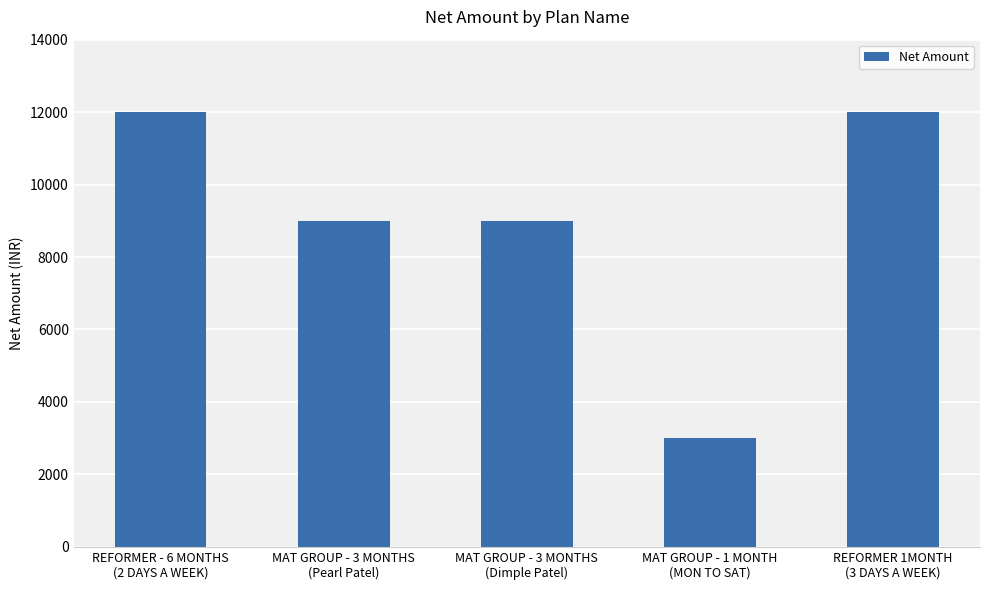

What is the difference between the values at MAT GROUP - 1 MONTH
(MON TO SAT) and REFORMER - 6 MONTHS
(2 DAYS A WEEK)?

9000